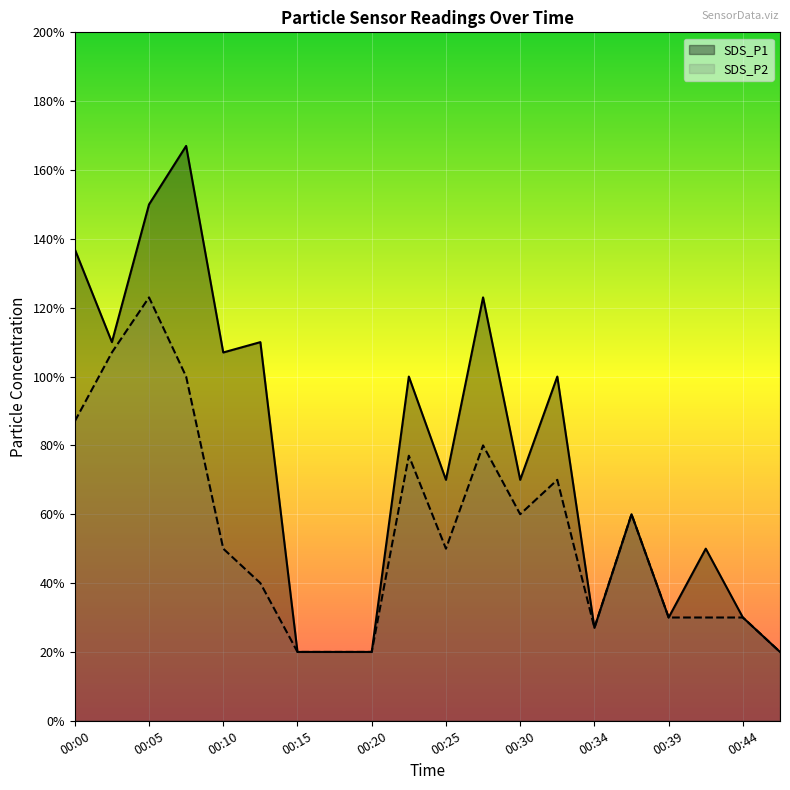

What are all the series names shown in the legend?

SDS_P1, SDS_P2